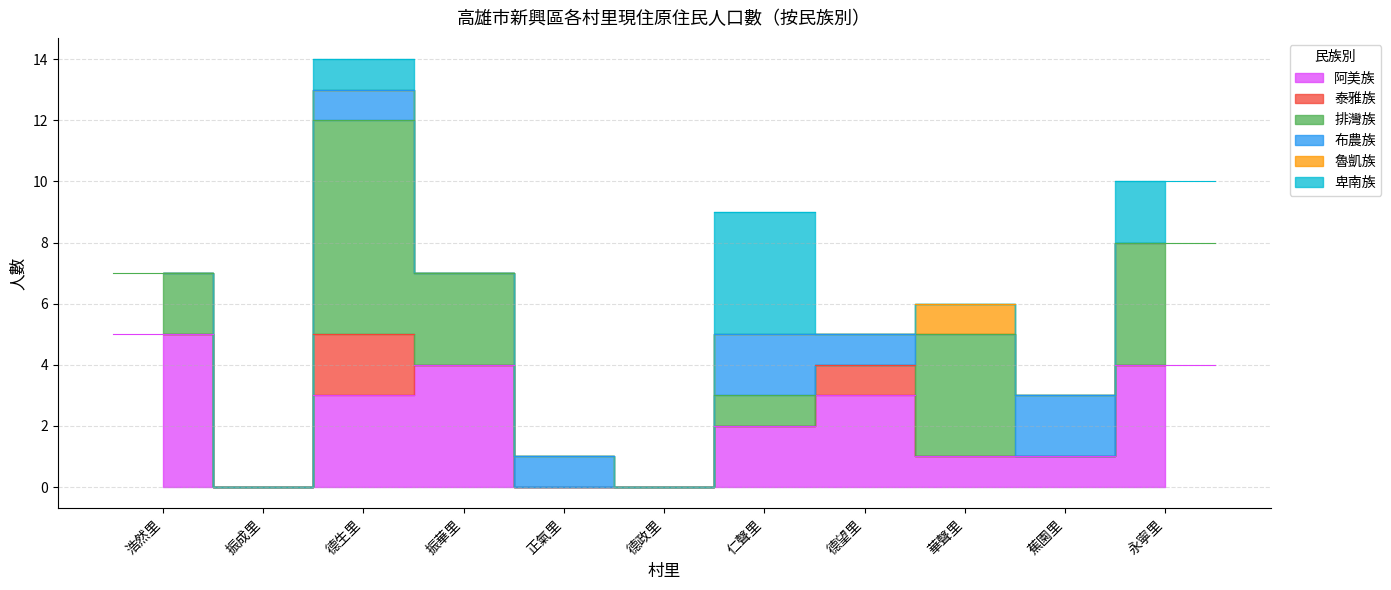

Between which two adjacent categories do 卑南族 and 阿美族 first intersect?

仁聲里 and 德望里